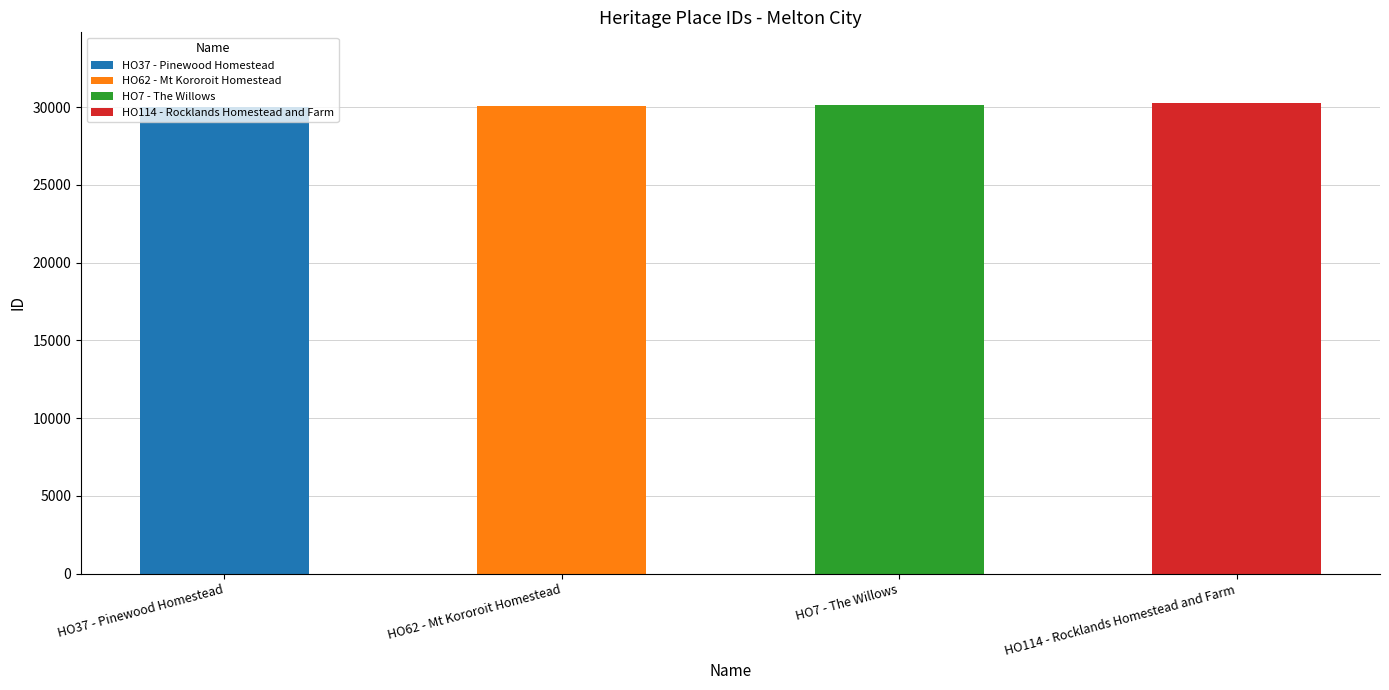

Are the bars grouped side by side (vs. stacked)?

No